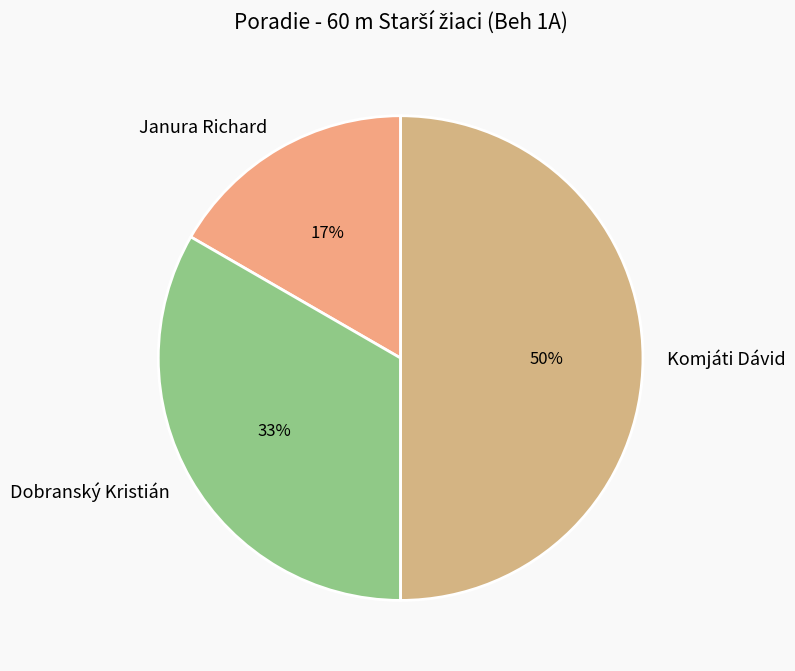

What percentage is the Dobranský Kristián slice, to the nearest percent?

33%